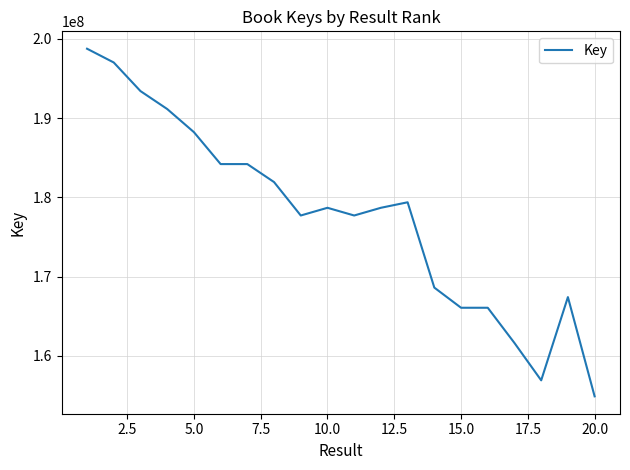

What is the difference between the second highest and second lowest values?

40116834